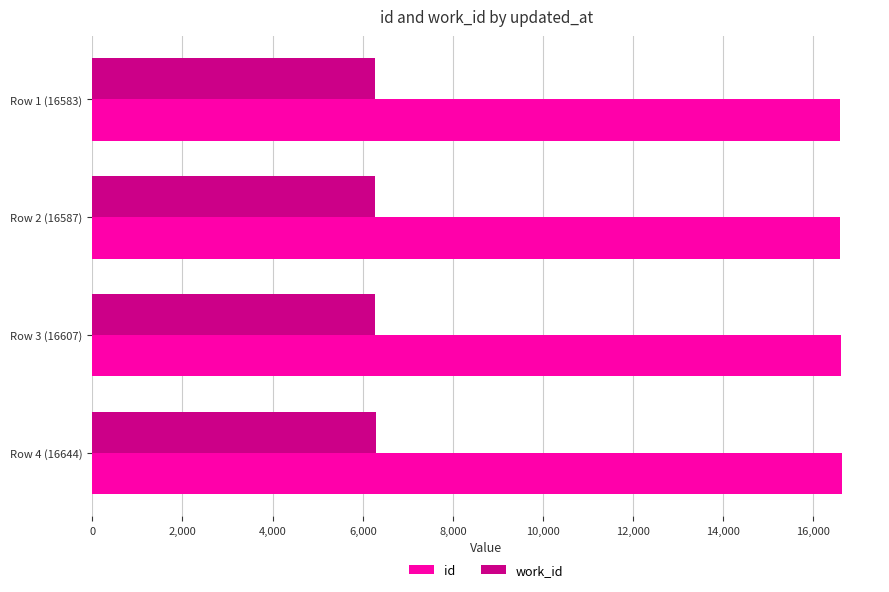

What is the smallest value displayed?

6270